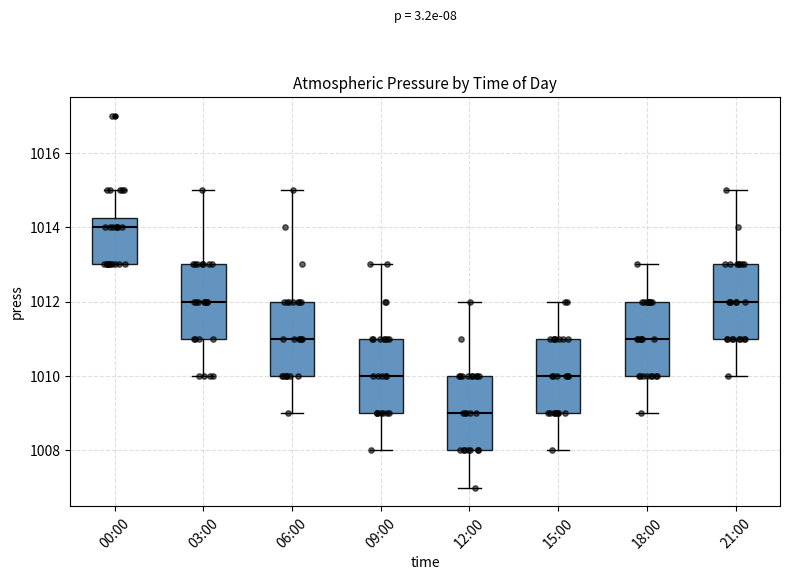

Which box's median line is the highest?

00:00